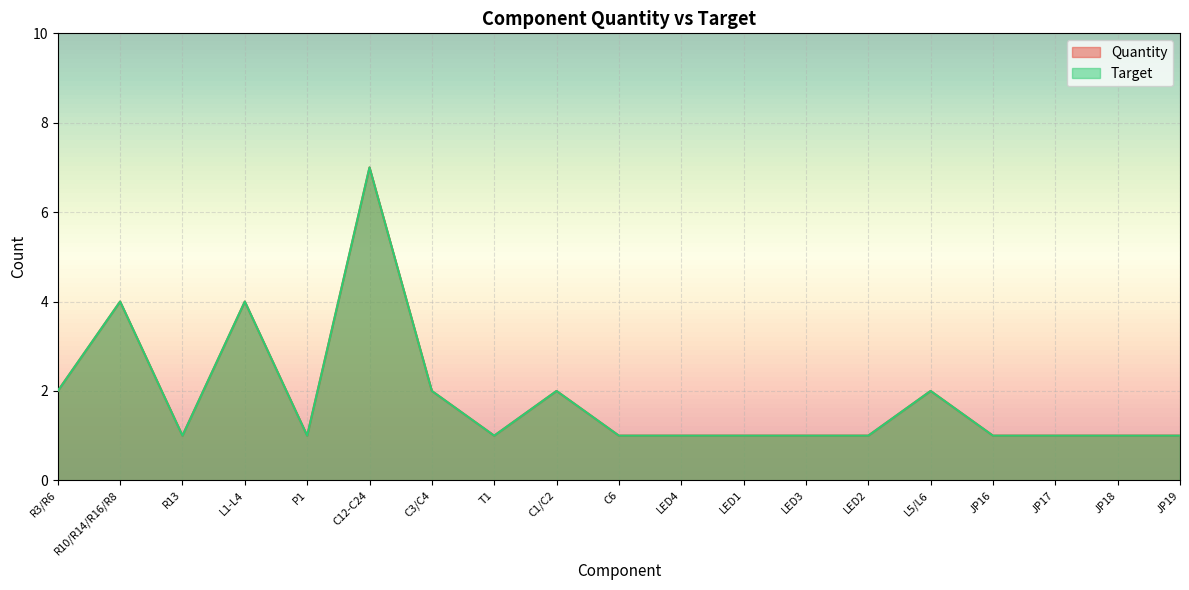

Is it true that Quantity equals 1 at LED2?

False